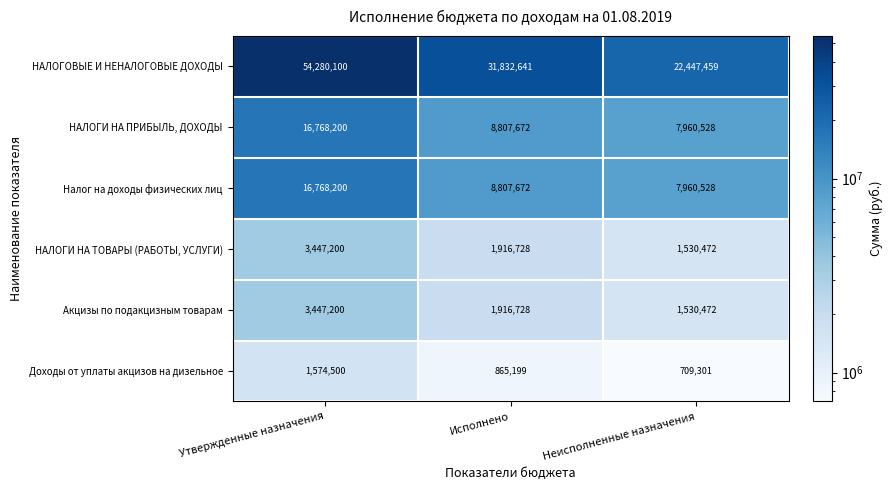

What is the average value of the Акцизы по подакцизным товарам series?

2298133